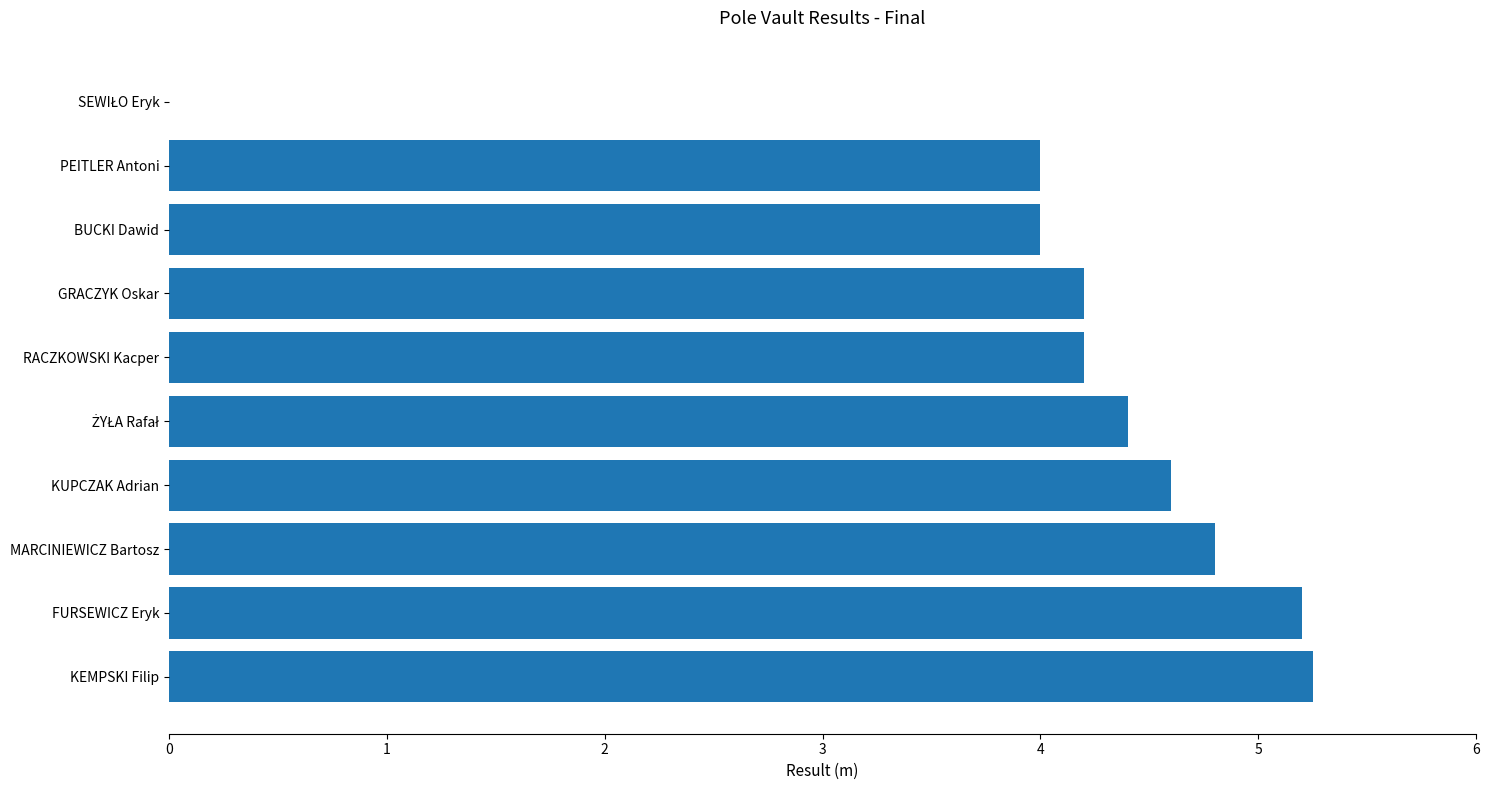

The chart shows a value of 4.6 at KUPCZAK Adrian. True or false?

True